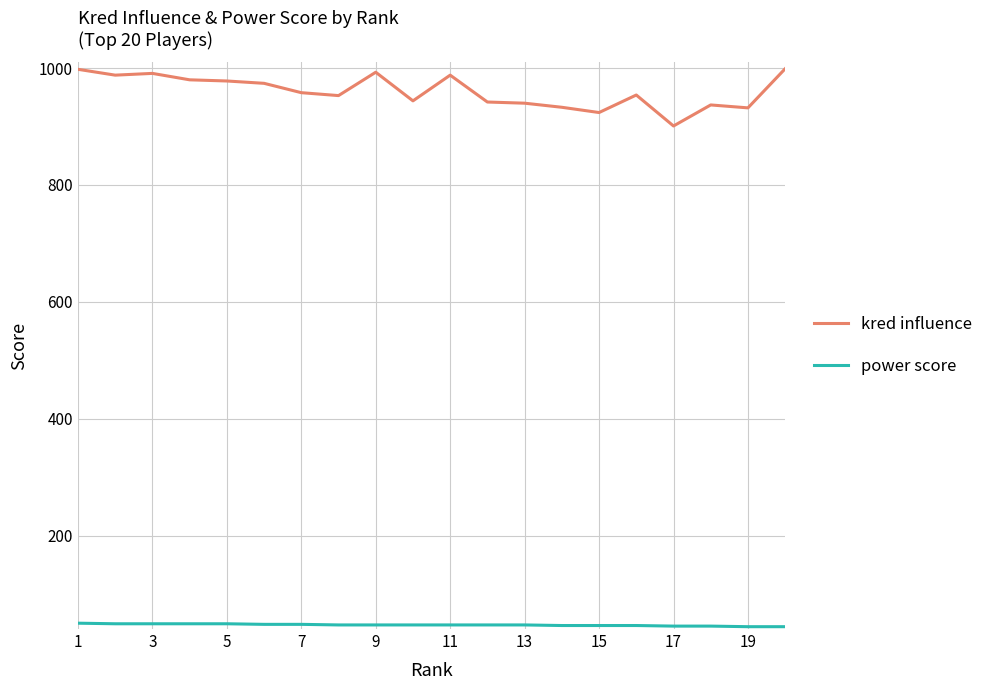

Which series has the largest total across all categories?

kred influence